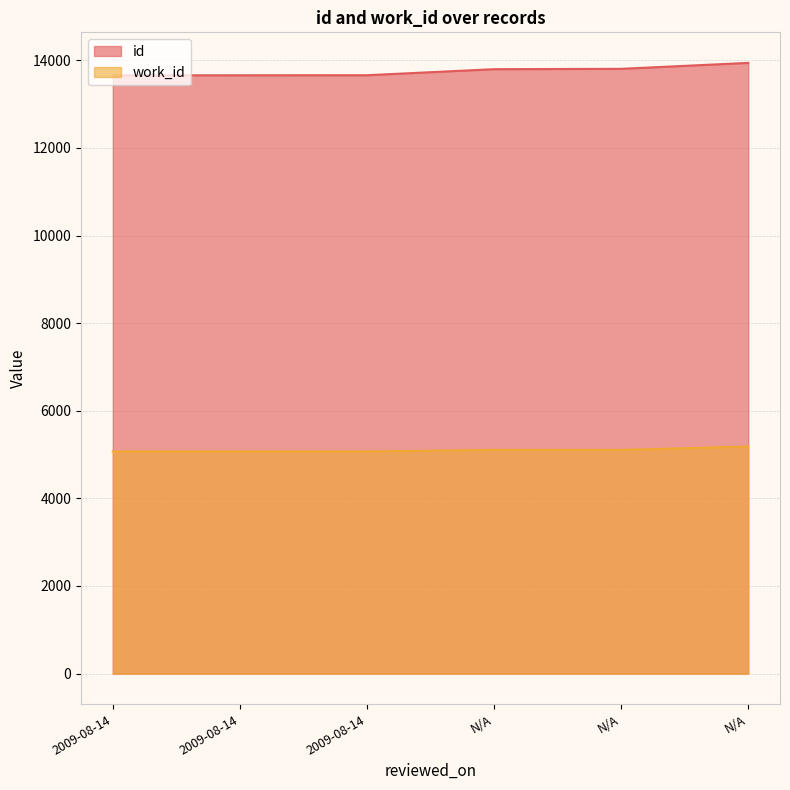

At which category does the chart reach its minimum across all series?

2009-08-14